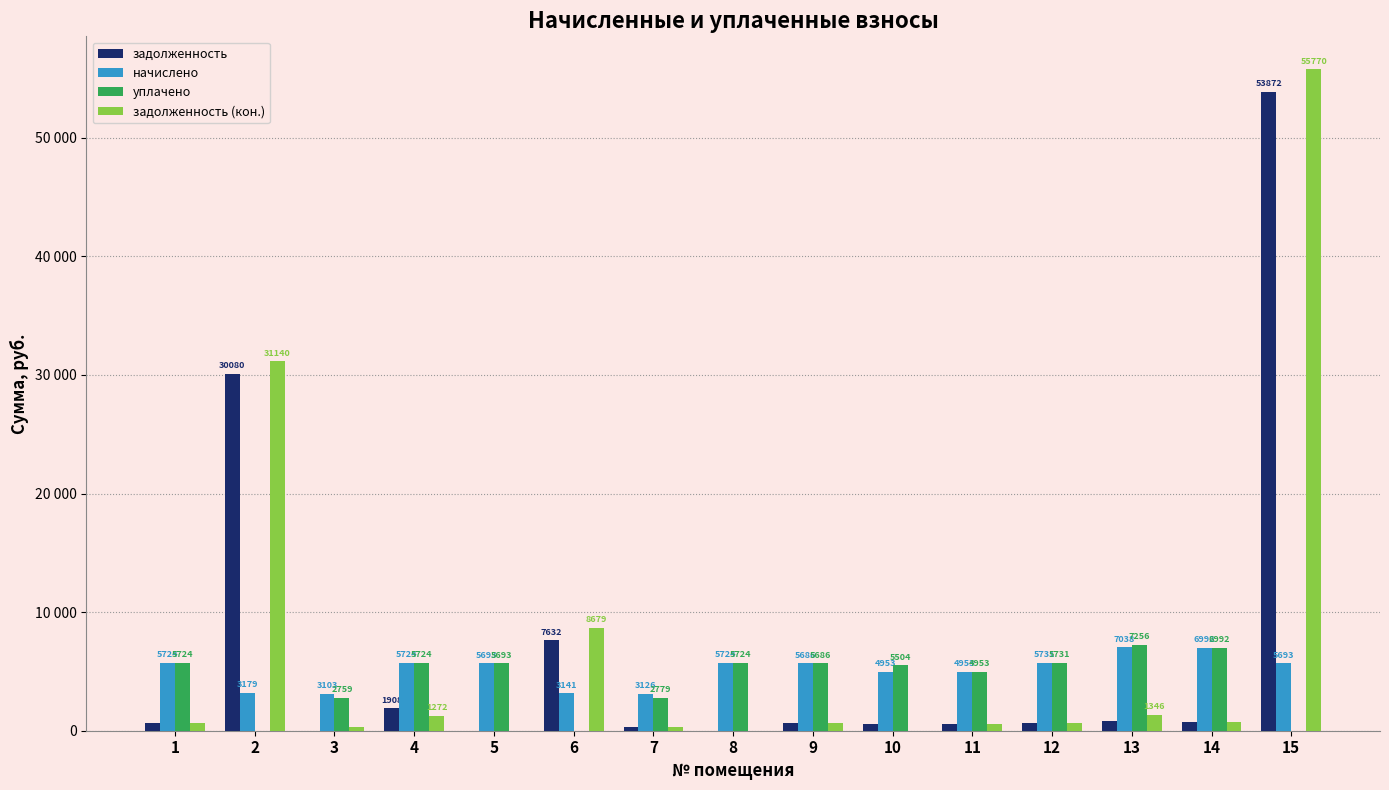

Rank the series at 1 from lowest to highest value.

задолженность, задолженность (кон.), начислено, уплачено